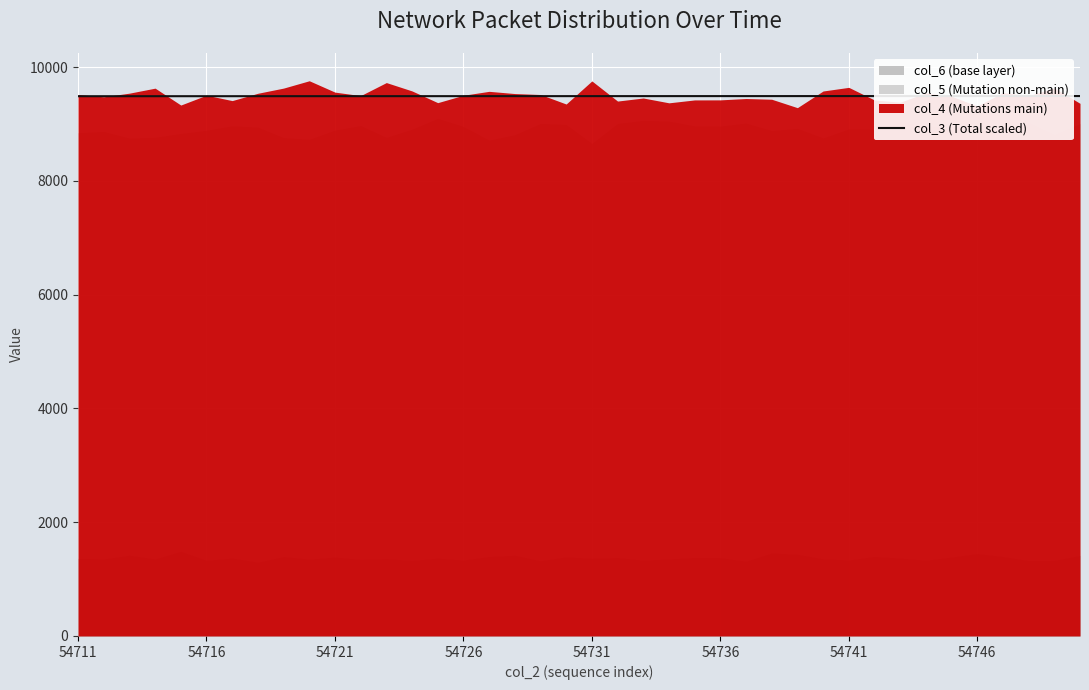

True or false: there are more than 2 points higher than both neighbors.

False